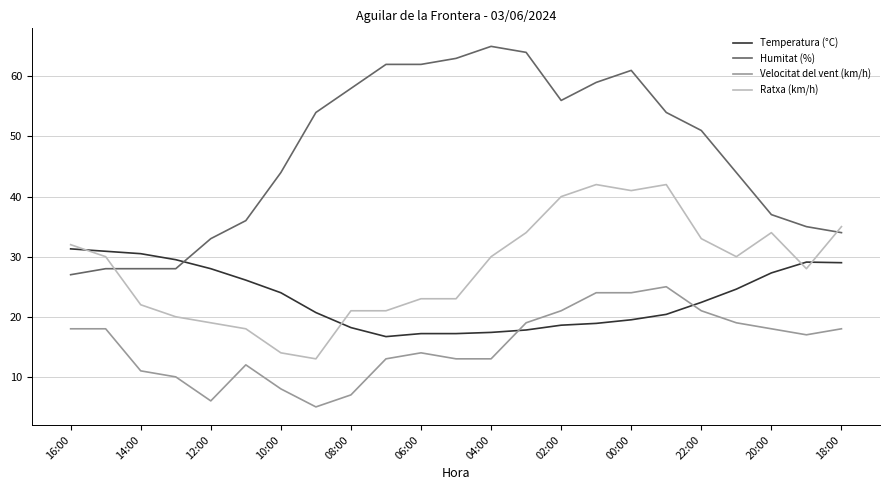

Rank the series by their average value, from lowest to highest.

Velocitat del vent (km/h), Temperatura (°C), Ratxa (km/h), Humitat (%)